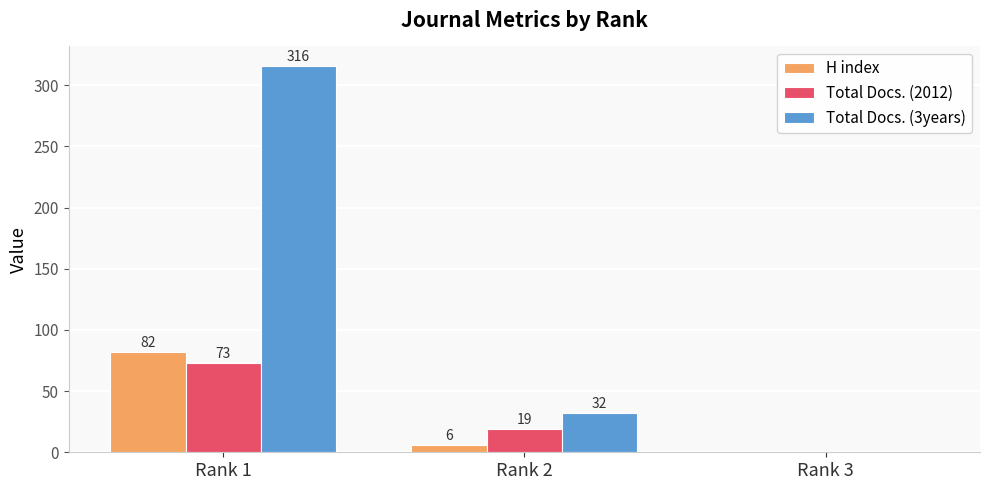

At which label does Total Docs. (3years) first exceed 32?

Rank 1